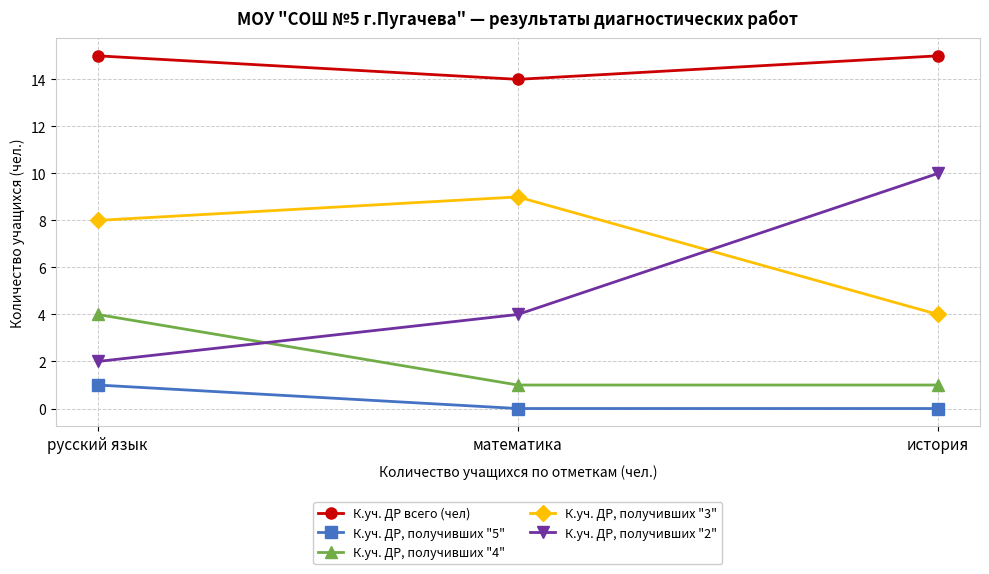

At which label does К.уч. ДР, получивших "4" reach its peak?

русский язык